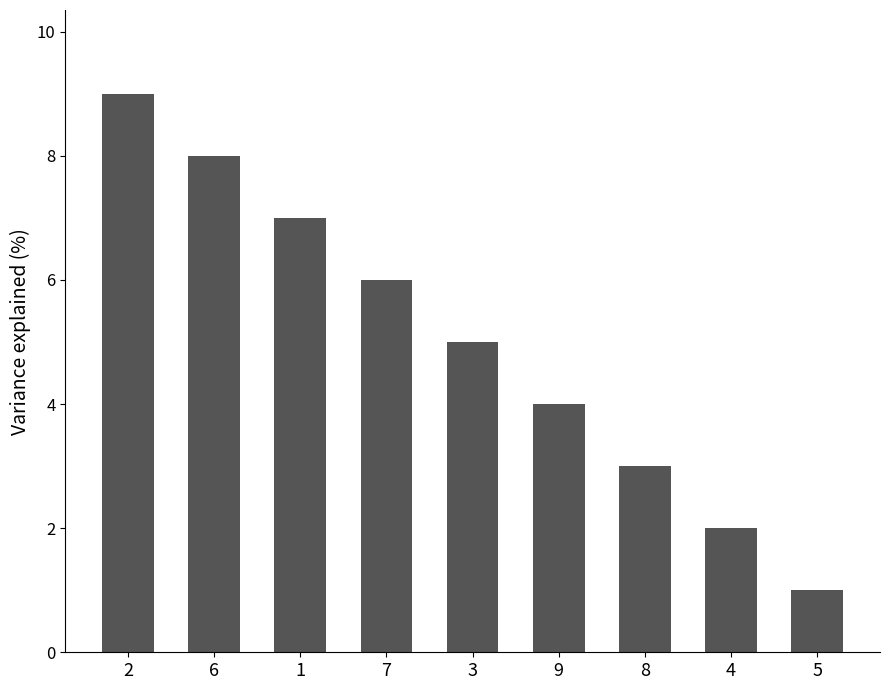

What is the greatest value displayed?

9